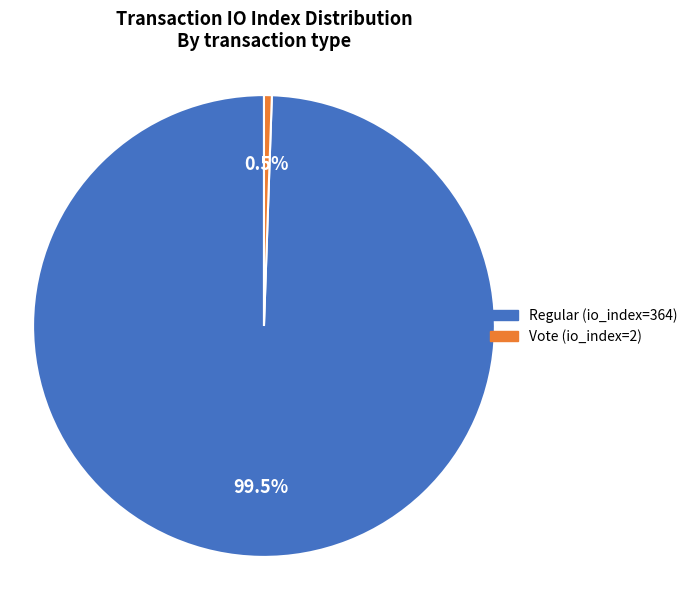

Rank the categories by value from lowest to highest.

Vote (io_index=2), Regular (io_index=364)